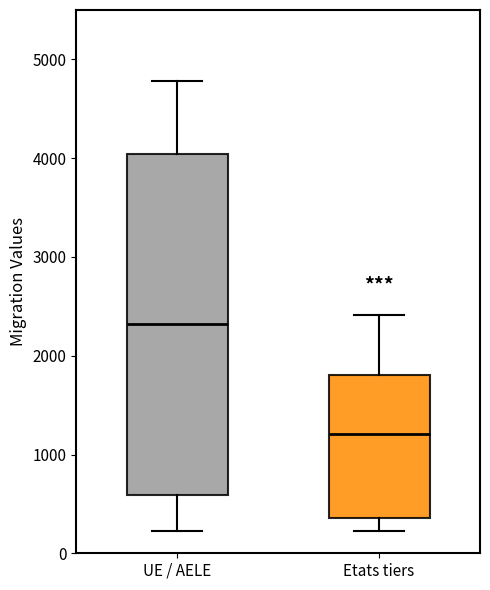

Which box has the highest median line?

UE / AELE